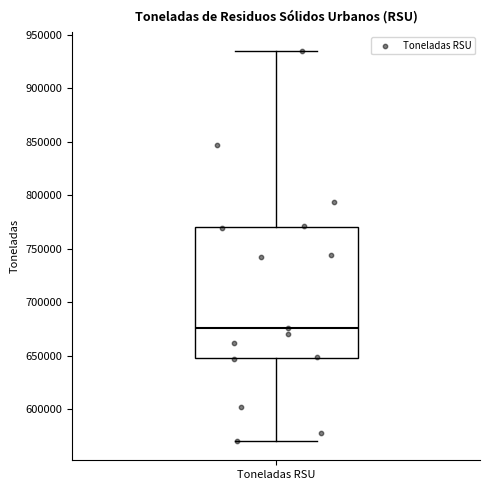

Transcribe this box plot: give where the median line is, the range the box spans, and where the two whiskers end, as read against the y-axis. The values are not printed on the chart, so give them approximately, as read against the axis.

median 675000, box 650000 to 770000, whiskers 570000 to 935000